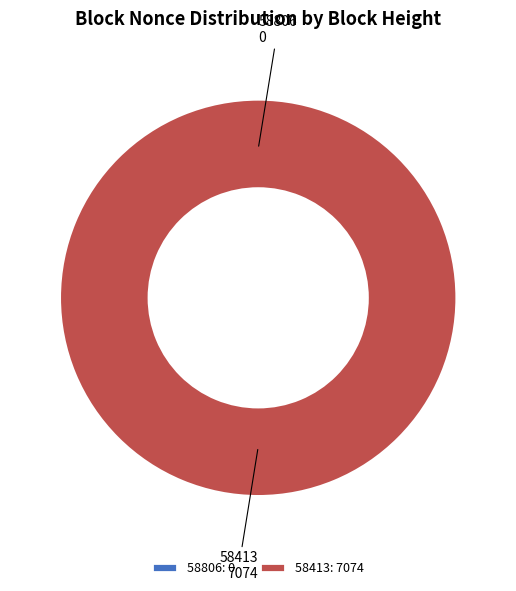

Is it true that 58806 is 0% of the pie?

True